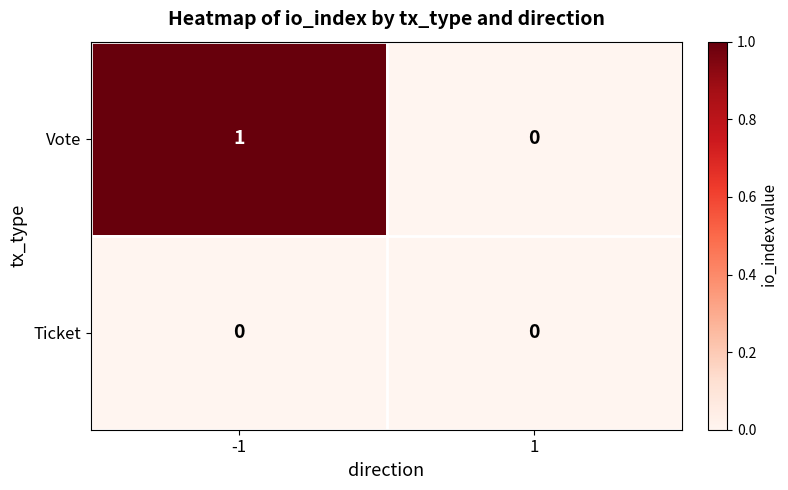

Is the value of Ticket at 1 greater than the value of Vote at -1?

No